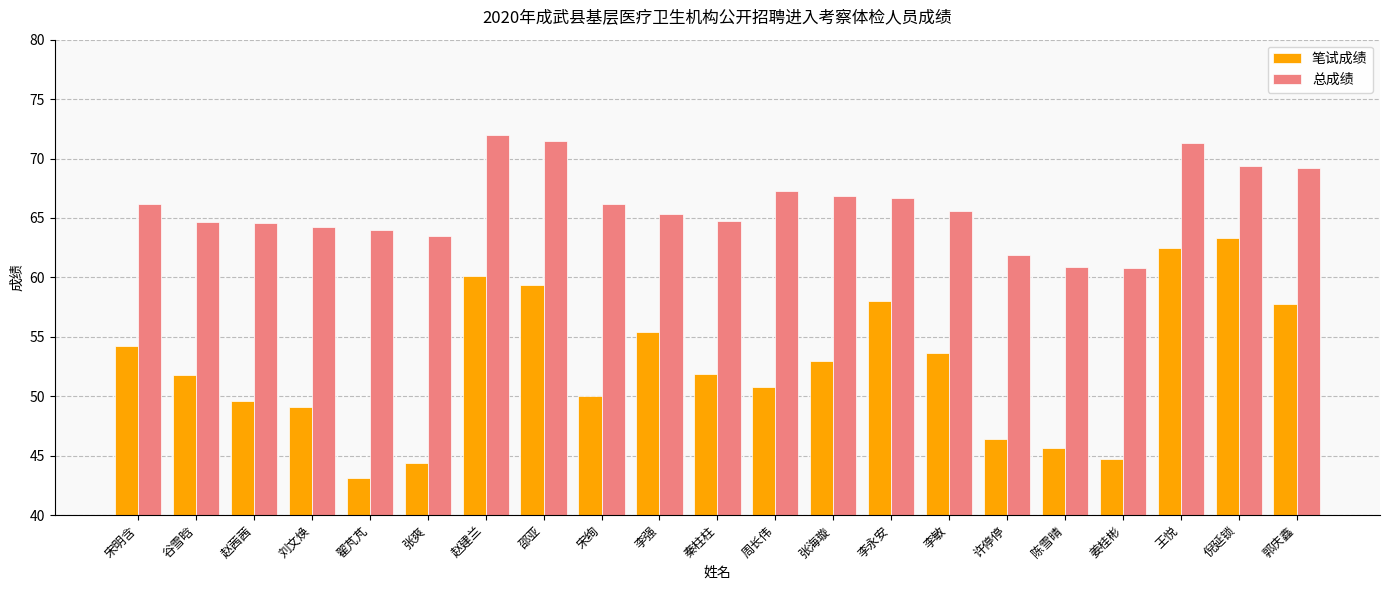

Does the chart contain any negative values?

No